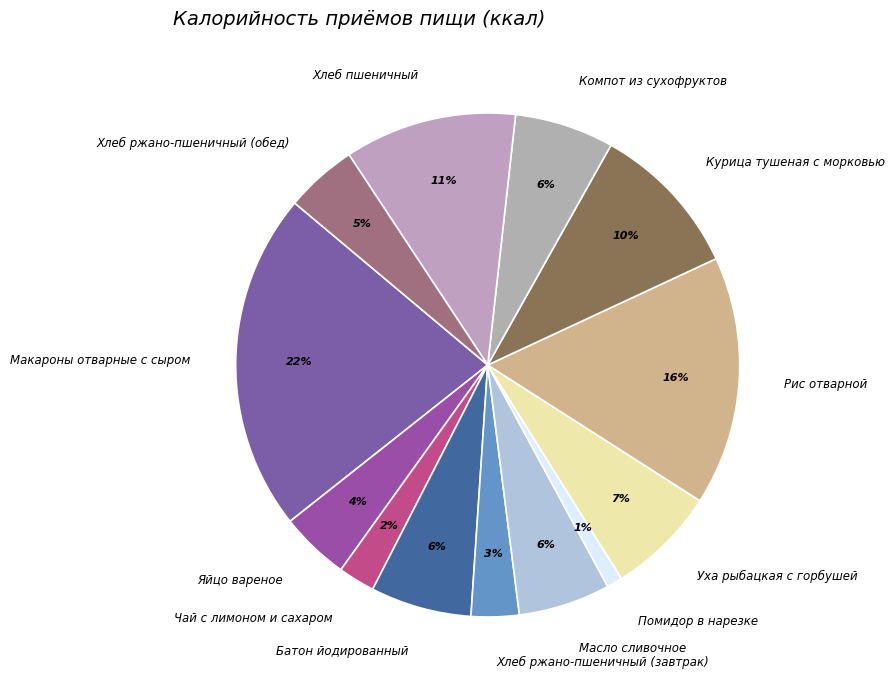

Count the number of slices in the pie.

13